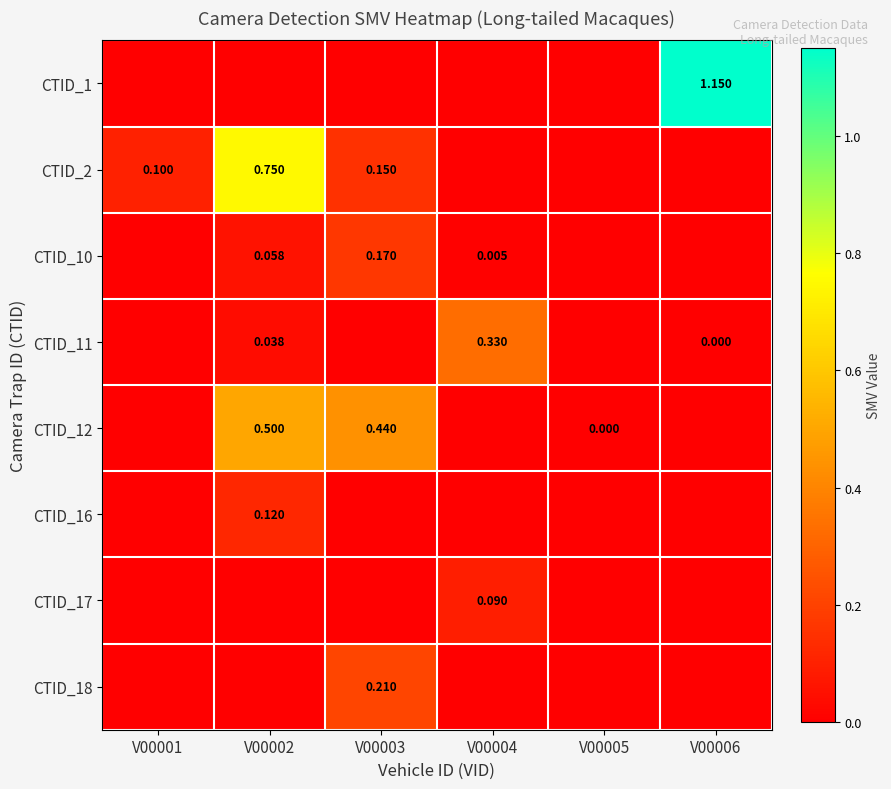

Is it true that CTID_16 equals 0.1 at V00002?

True